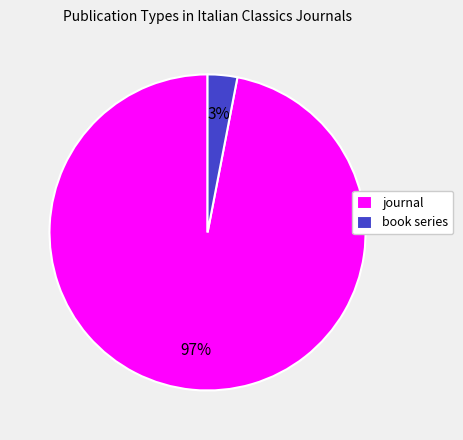

To the nearest percent, what percentage of the pie is book series?

3%